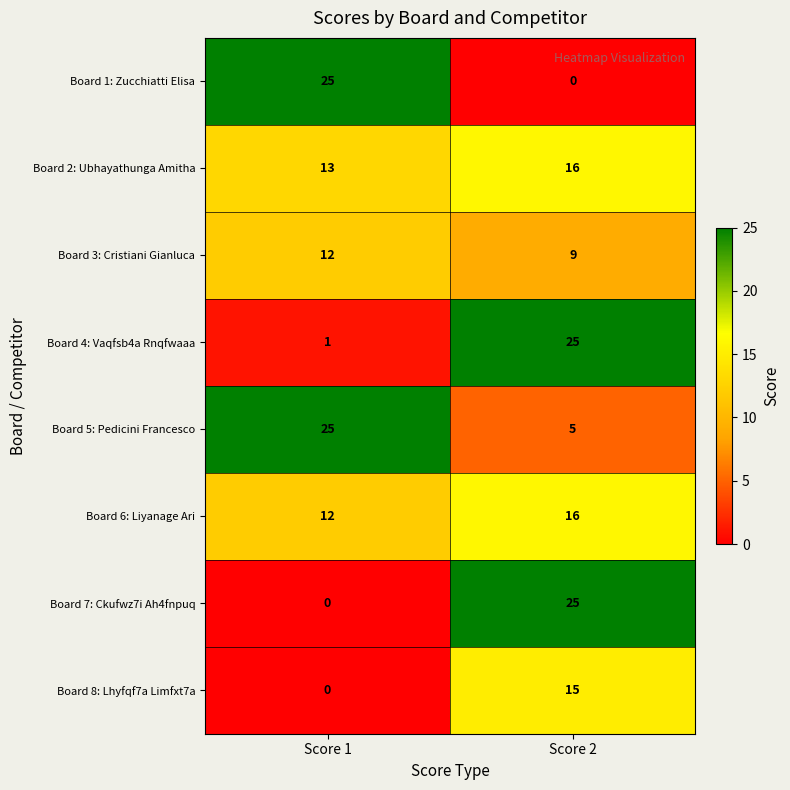

What is the difference between the maximum and minimum values in the Board 6: Liyanage Ari series?

4